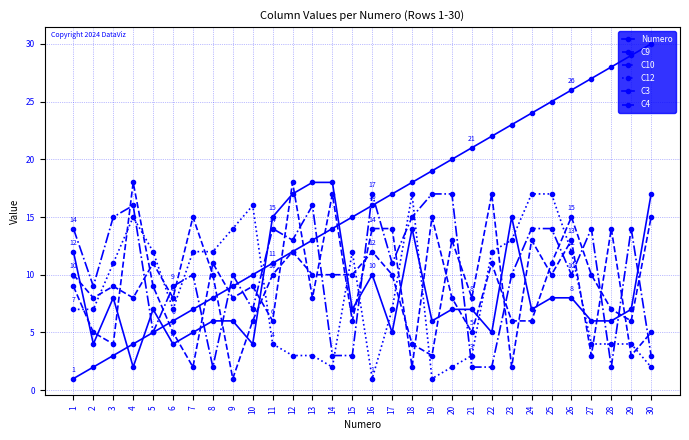

Rank the series by their maximum value, from lowest to highest.

C9, C10, C12, C3, C4, Numero